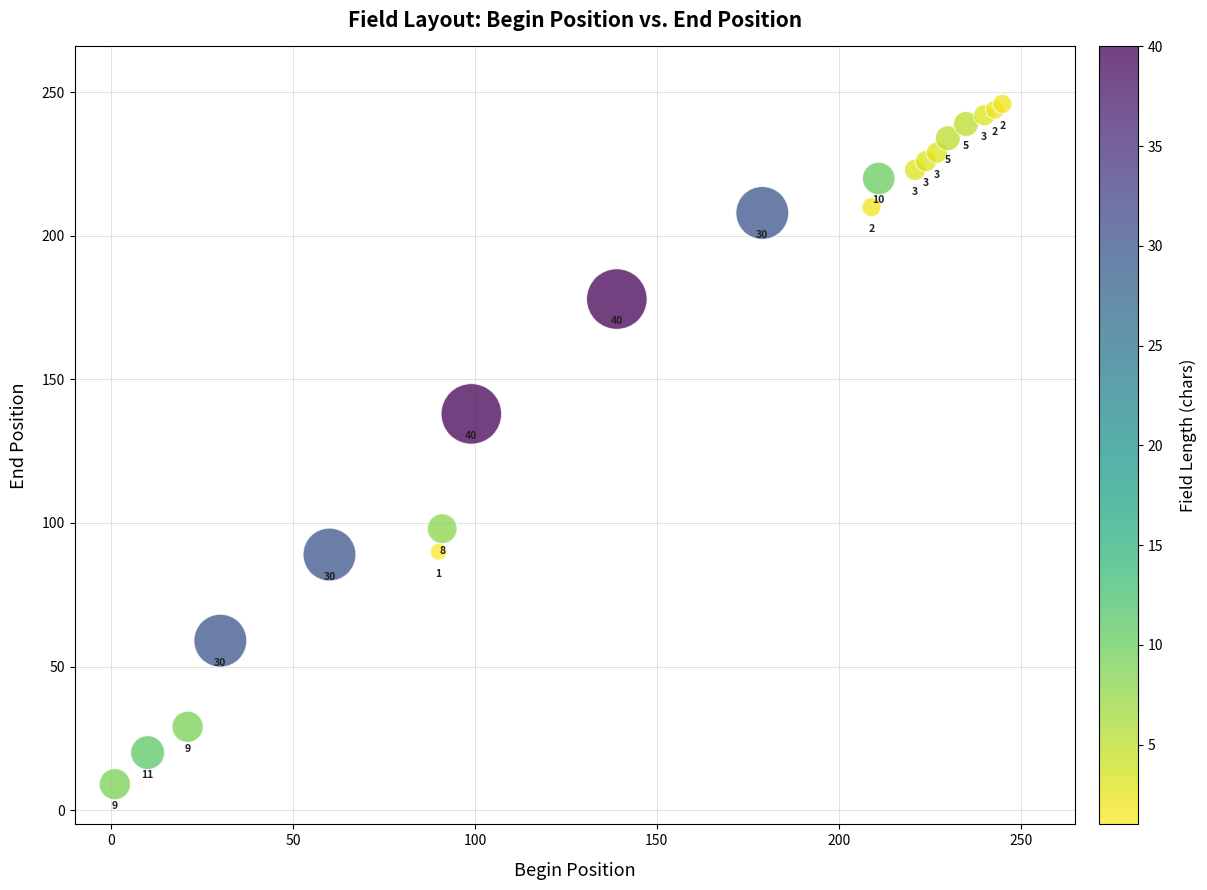

What Y value in the scatter plot is closest to 127?

138